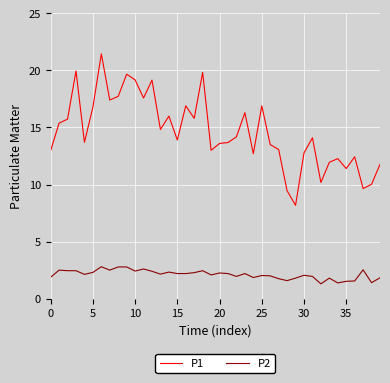

Which series has the largest total across all categories?

P1